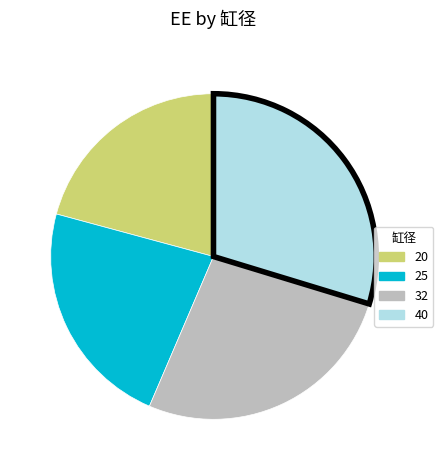

Is the sum of 20 and 40 greater than half?

Yes